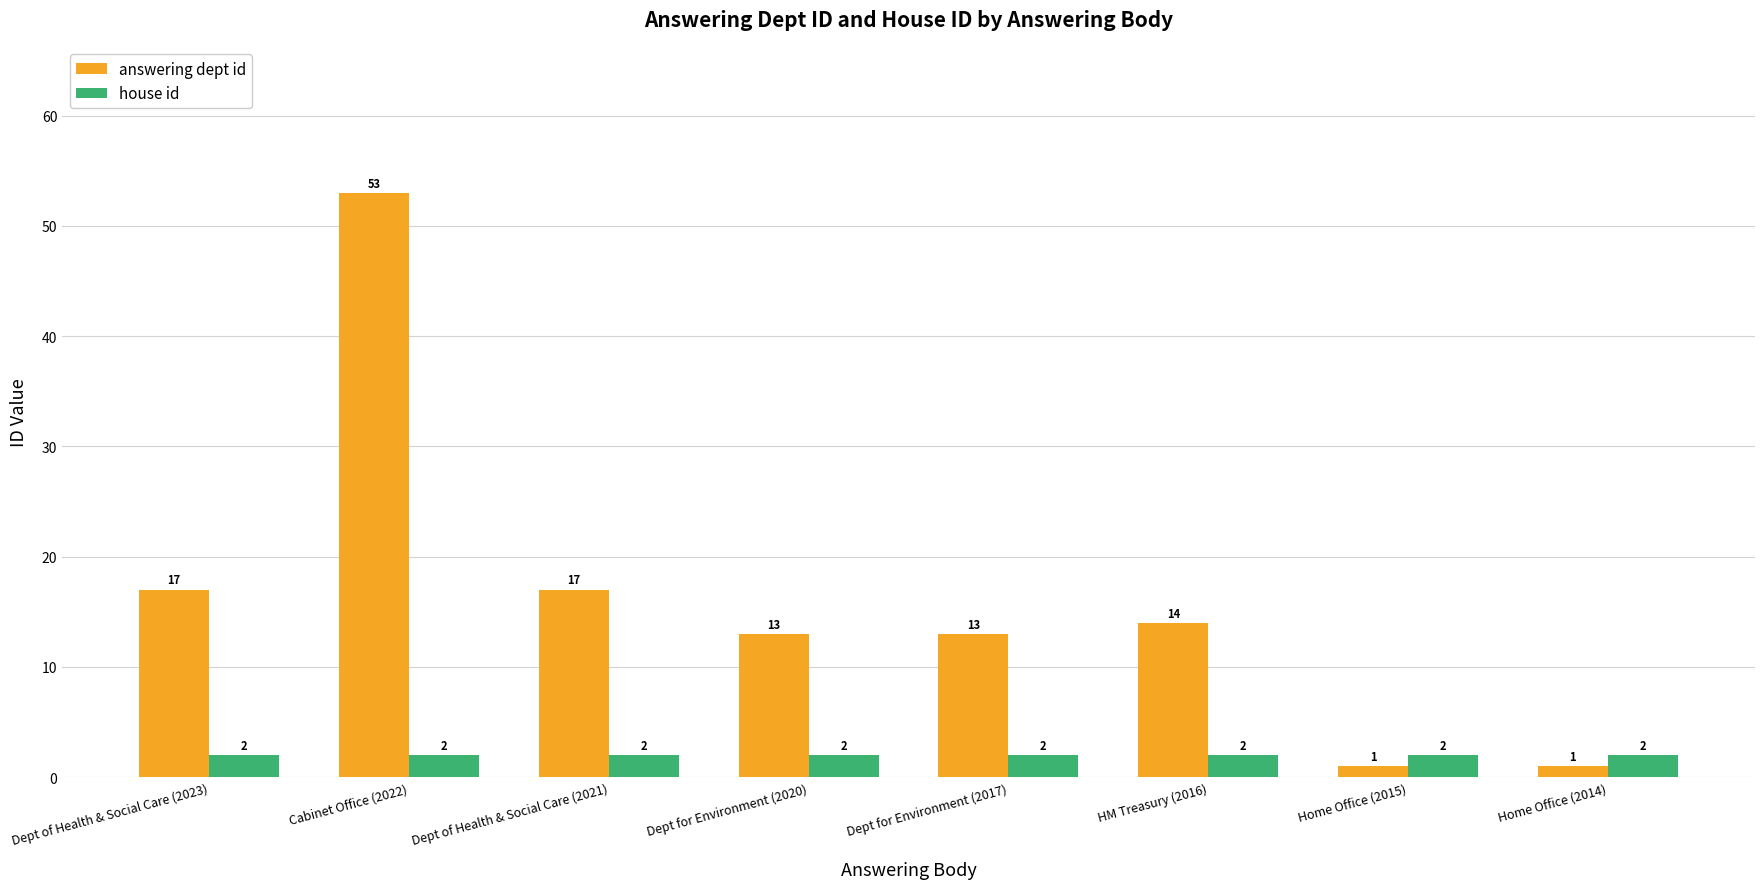

List the series in order of their overall mean, highest first.

answering dept id, house id